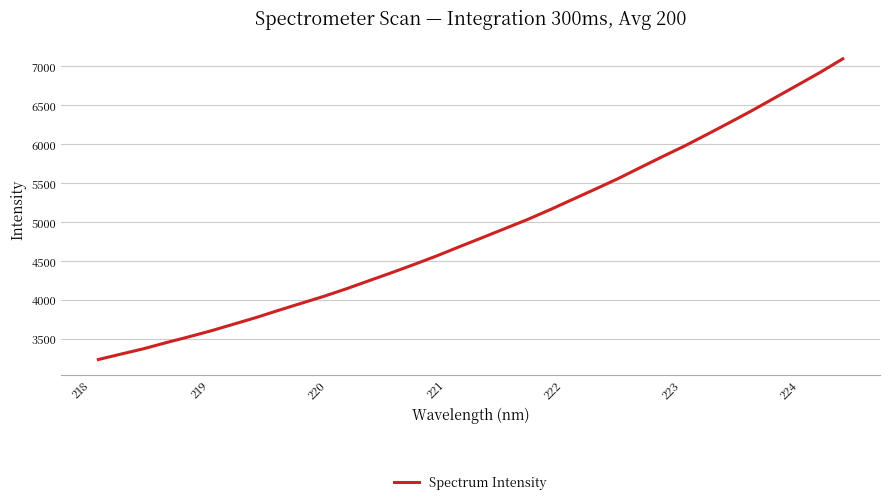

What is the minimum value shown in the chart?

3237.6